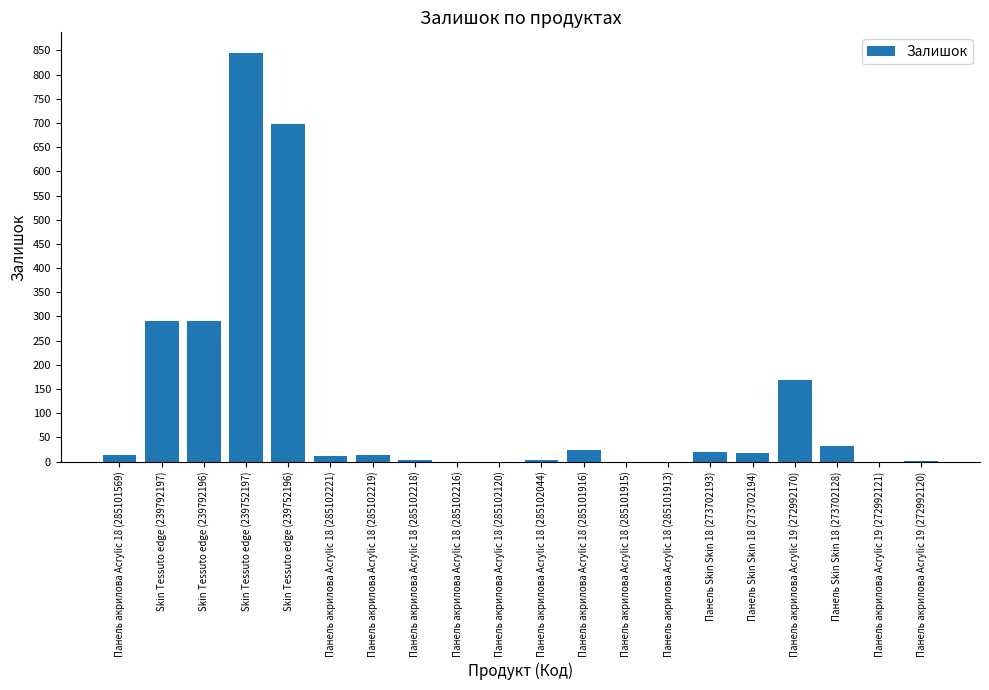

What is the change in value from Skin Tessuto edge (239752196) to Панель акрилова Acrylic 18 (285102120)?

-698